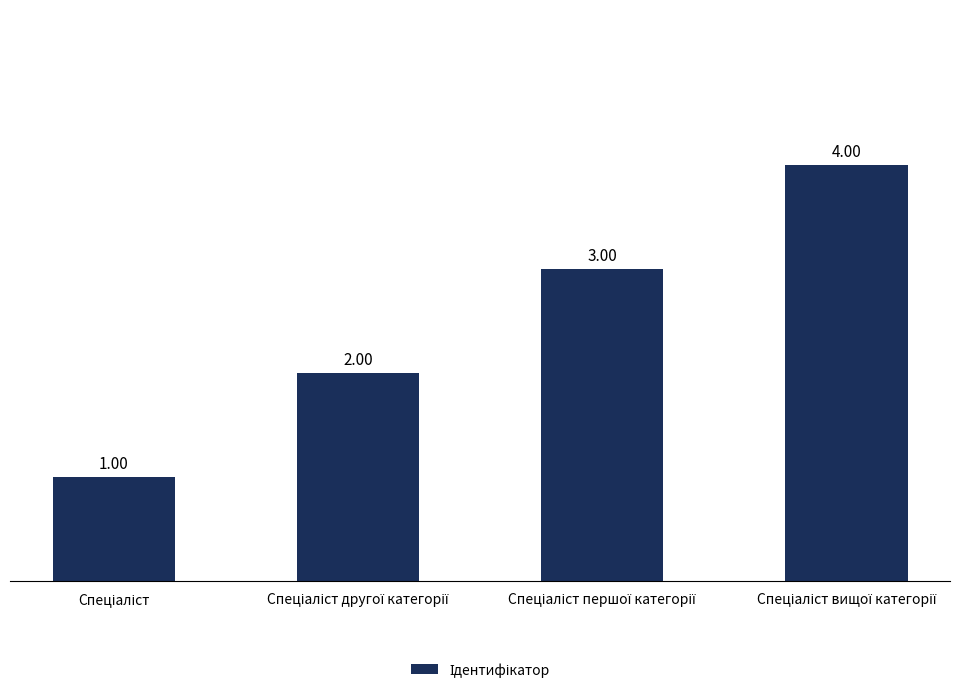

Which category has the highest value across all series?

Спеціаліст вищої категорії